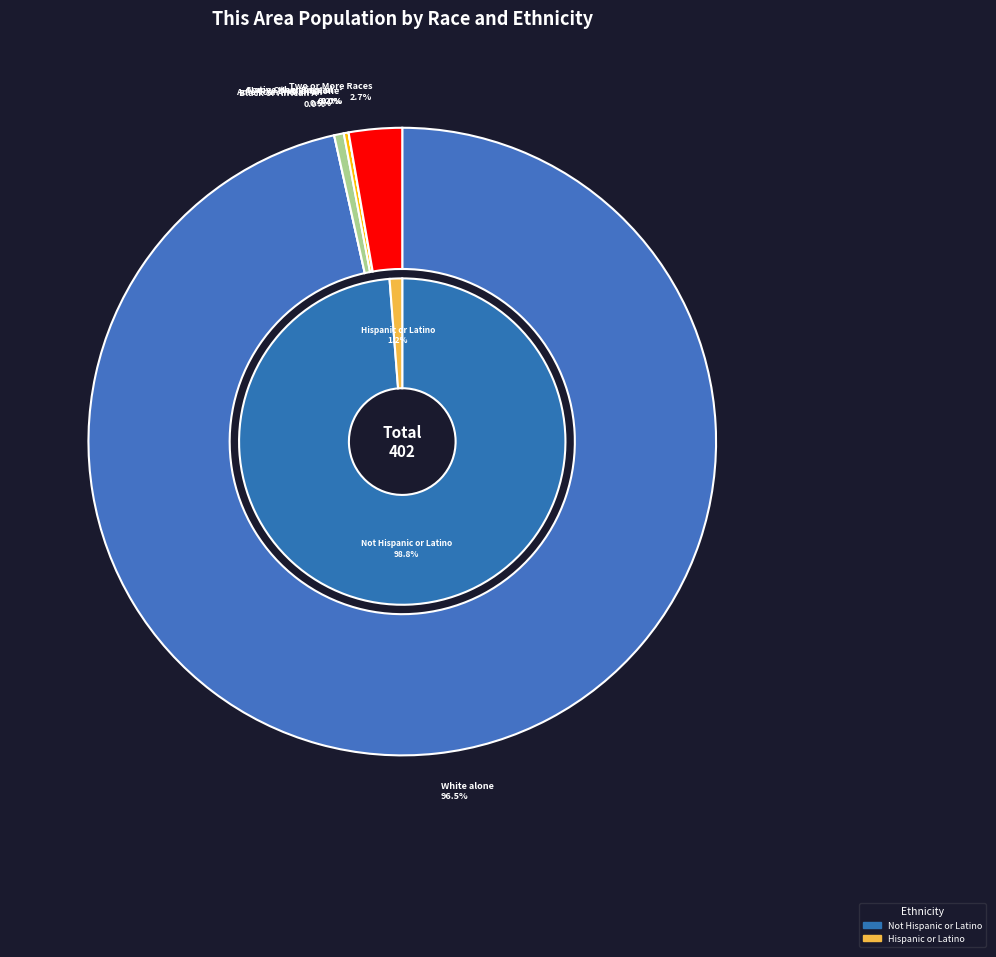

What portion of the pie excludes Some Other Race alone?

100.0%